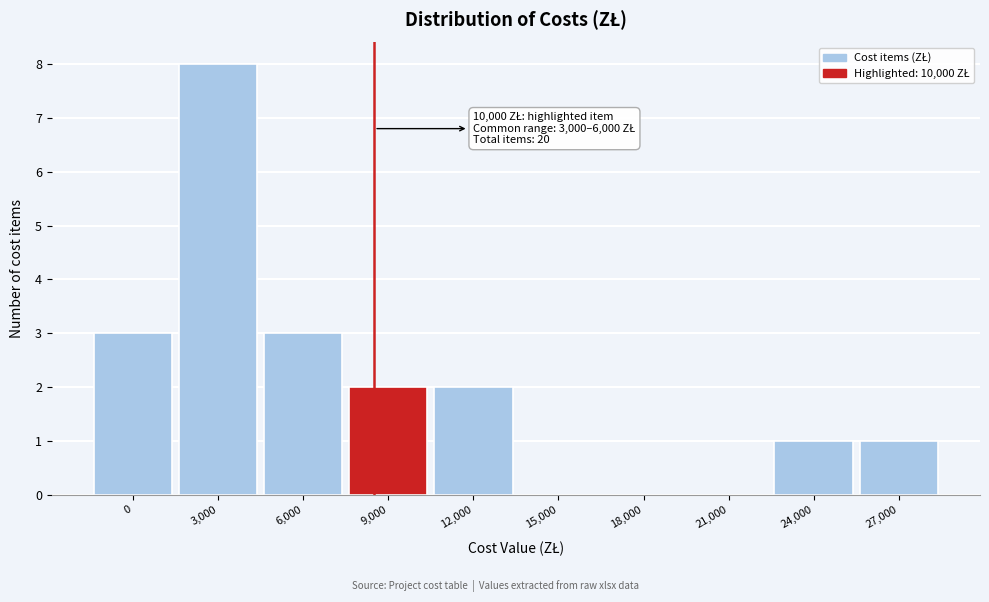

Reading left to right, what are all the values shown in this chart?

0=3	3,000=8	6,000=3	9,000=2	12,000=2	15,000=0	18,000=0	21,000=0	24,000=1	27,000=1